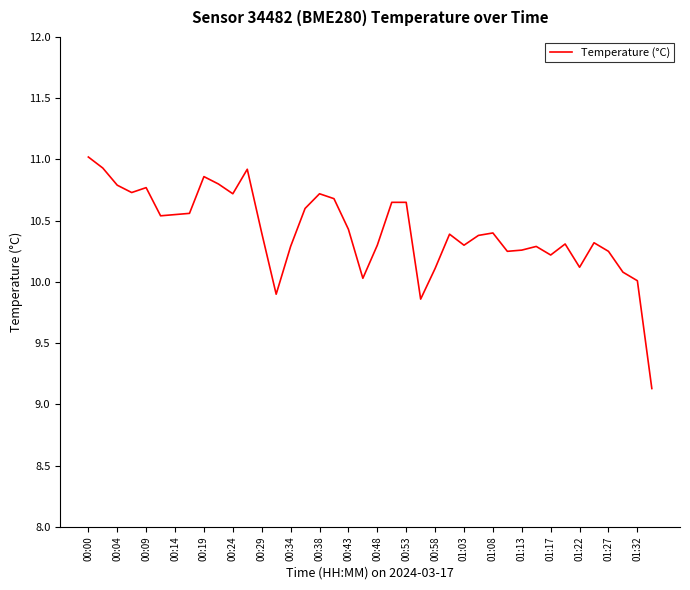

What is the difference between the maximum and minimum values?

1.9